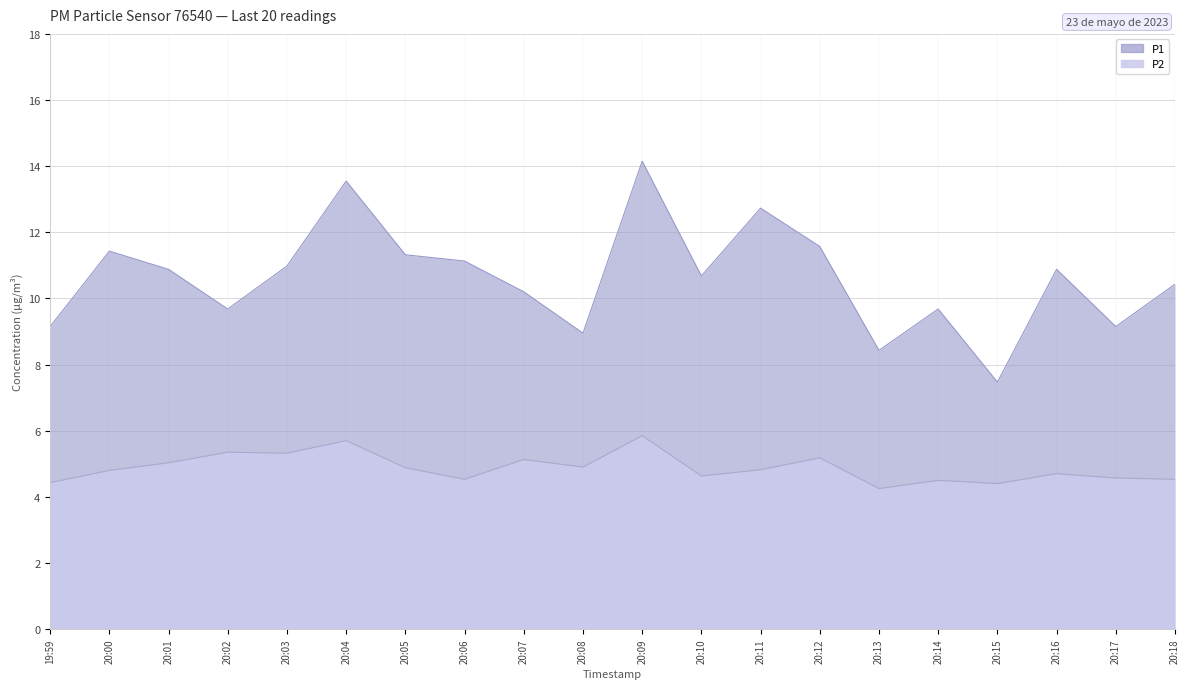

Rank the categories by P1 value from highest to lowest.

20:09, 20:04, 20:11, 20:12, 20:00, 20:05, 20:06, 20:03, 20:01, 20:16, 20:10, 20:18, 20:07, 20:02, 20:14, 19:59, 20:17, 20:08, 20:13, 20:15